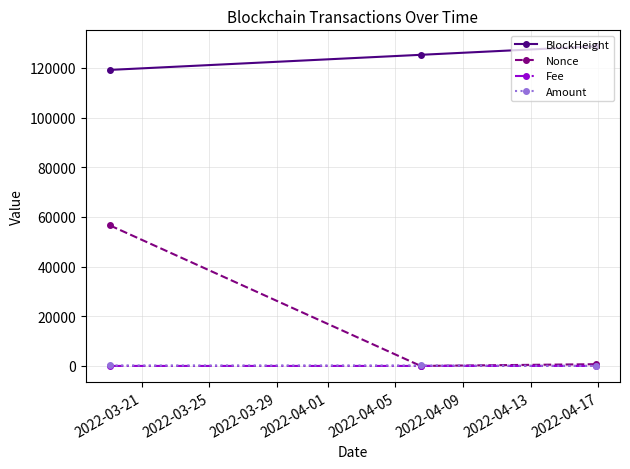

Which series has the largest total across all categories?

BlockHeight